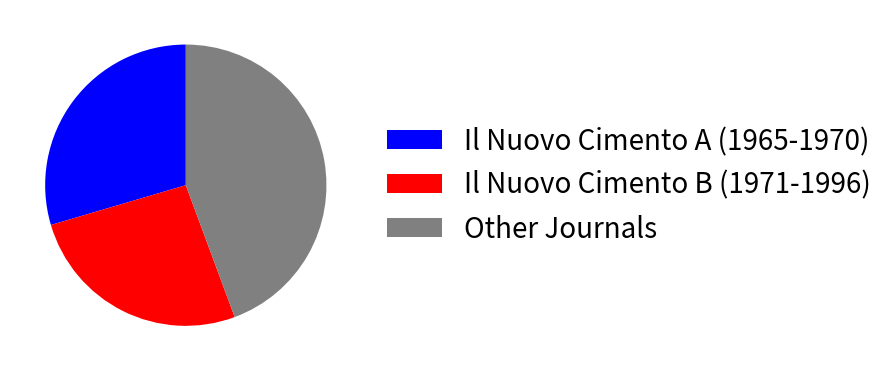

Which slice is the largest?

Other Journals